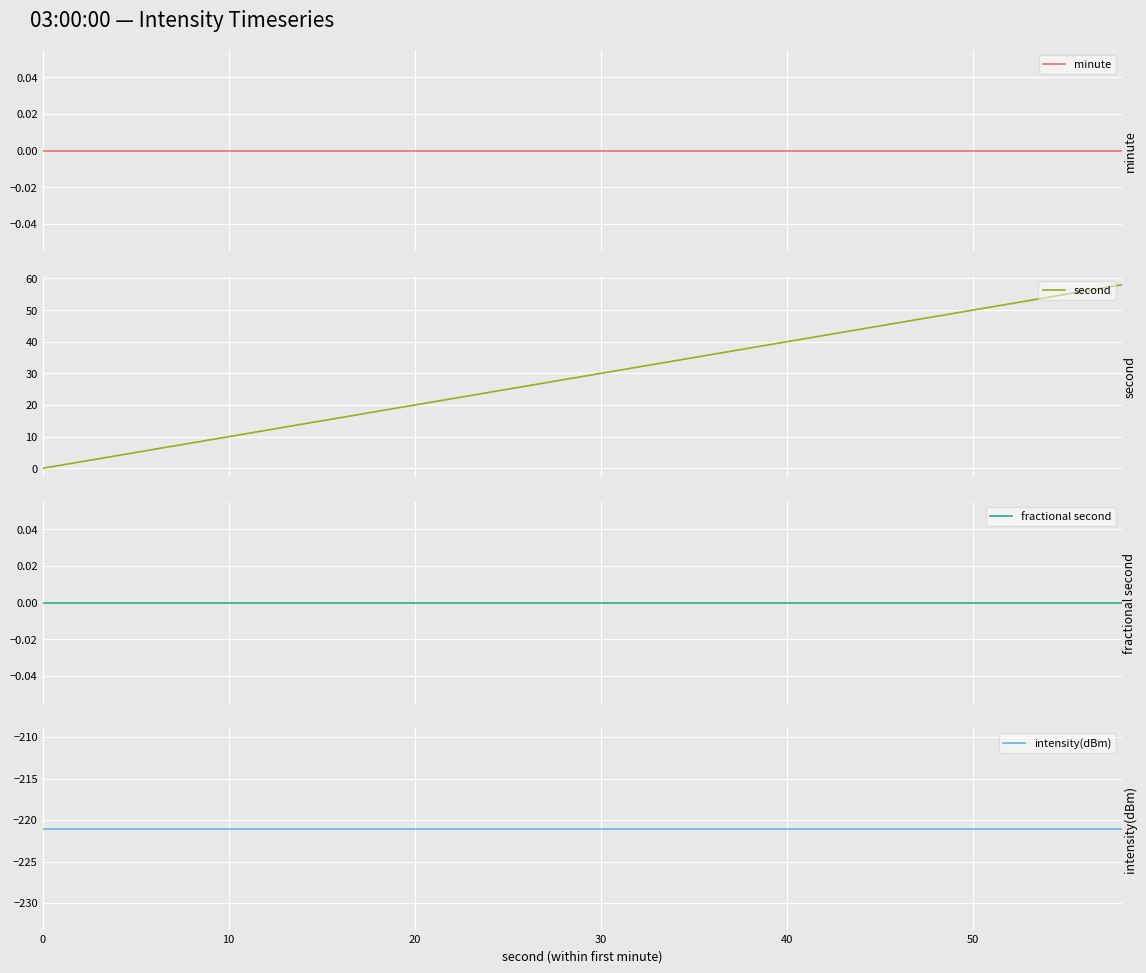

True or false: second has more than 0 points higher than both neighbors.

False